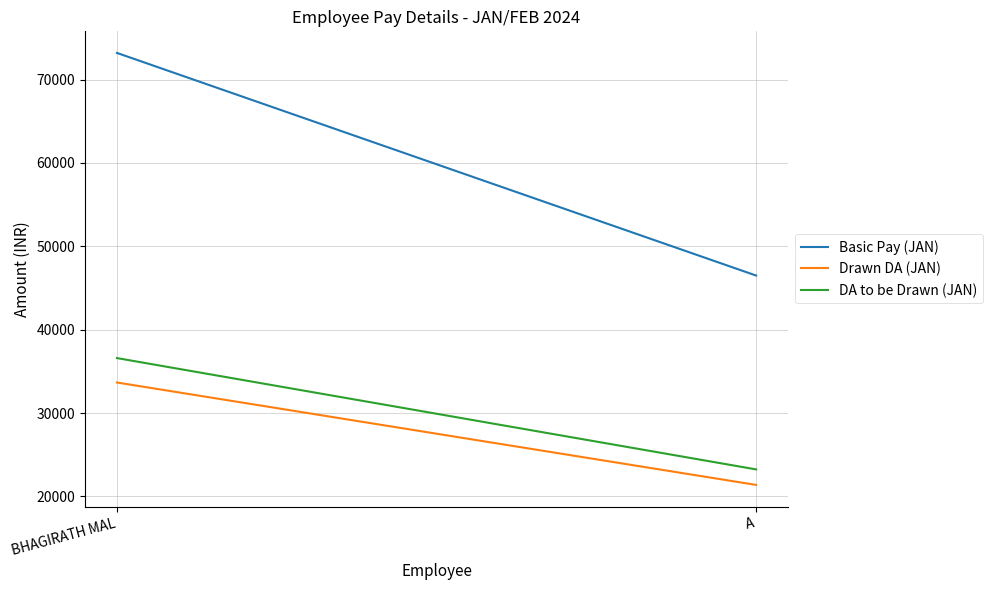

What are all the series names shown in the legend?

Basic Pay (JAN), Drawn DA (JAN), DA to be Drawn (JAN)